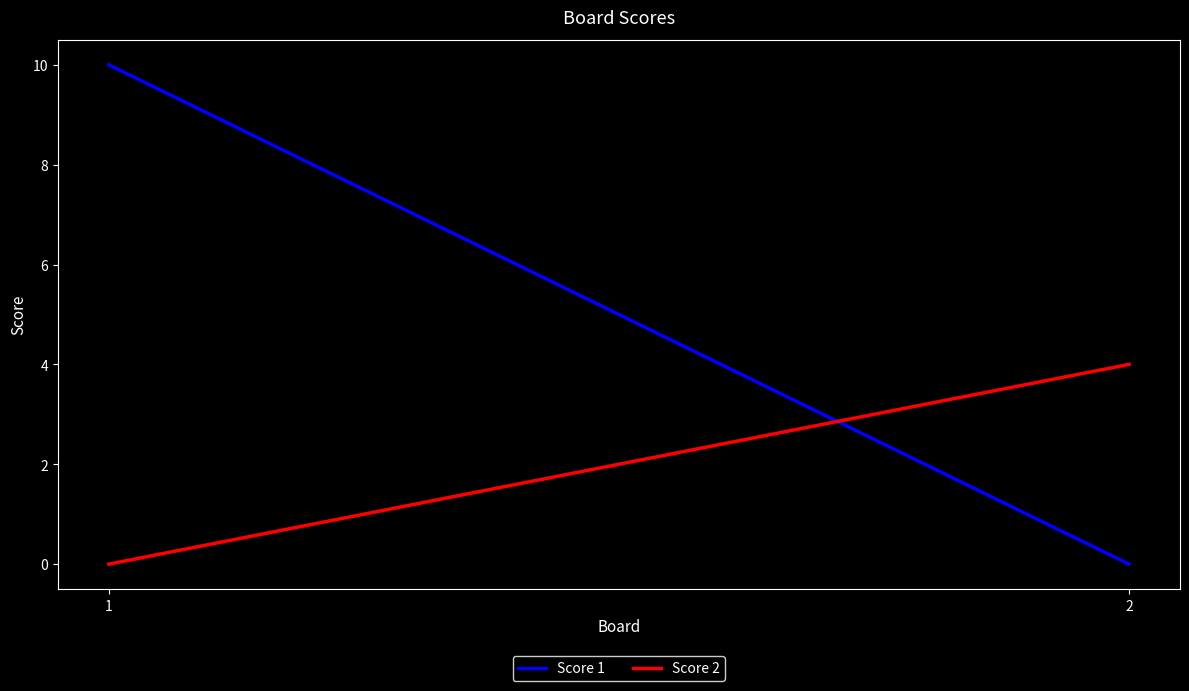

Which has a higher value, 2 or 1?

1